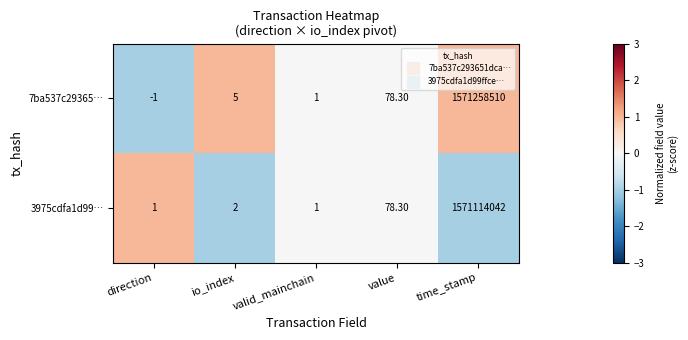

Which series has the largest total across all categories?

7ba537c29365…